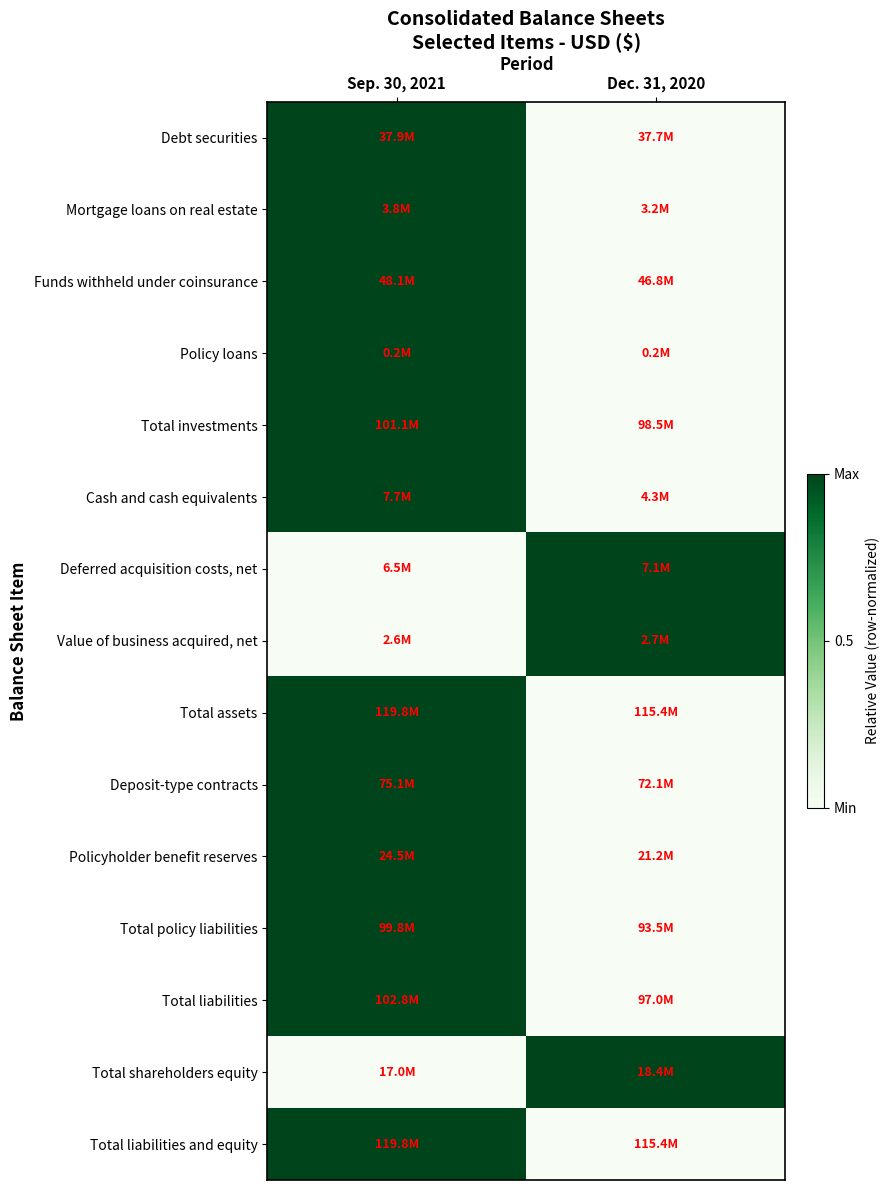

Which has a higher value, Dec. 31, 2020 or Sep. 30, 2021?

Sep. 30, 2021